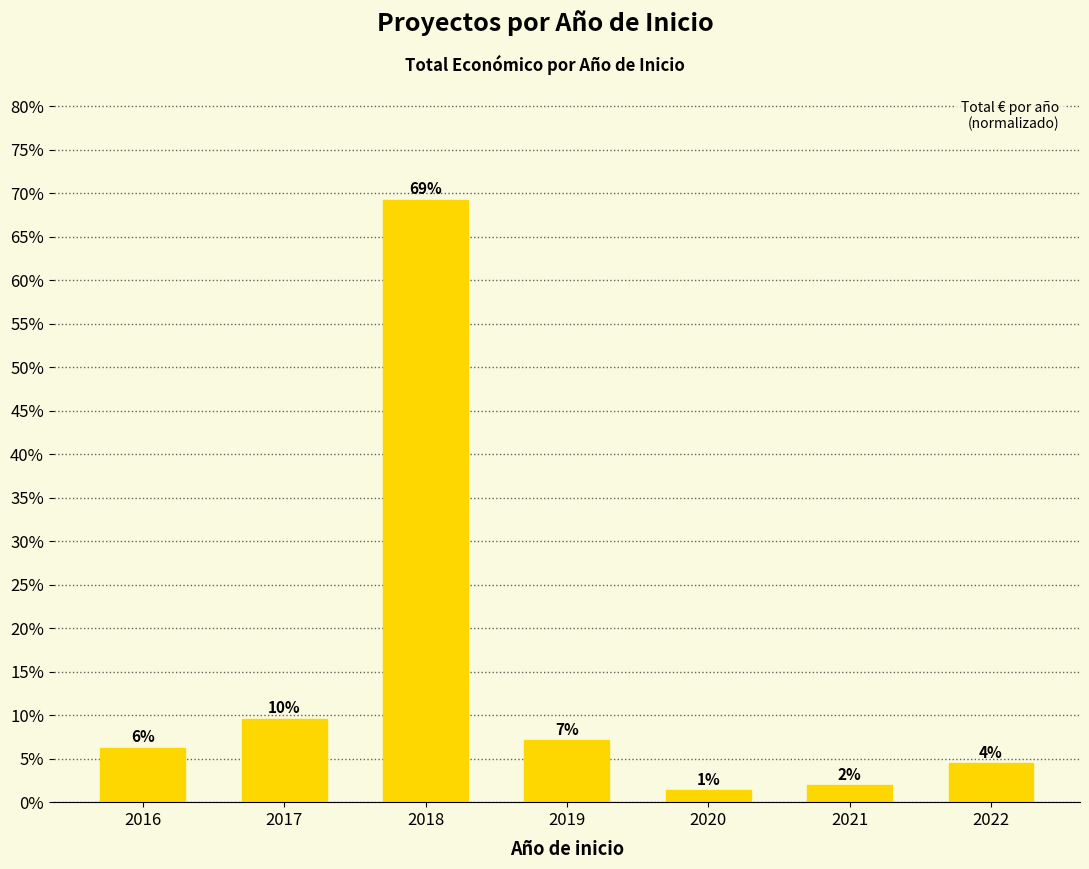

Reading left to right, transcribe all the data shown in this chart.

6.2	9.6	69.3	7.1	1.4	1.9	4.5